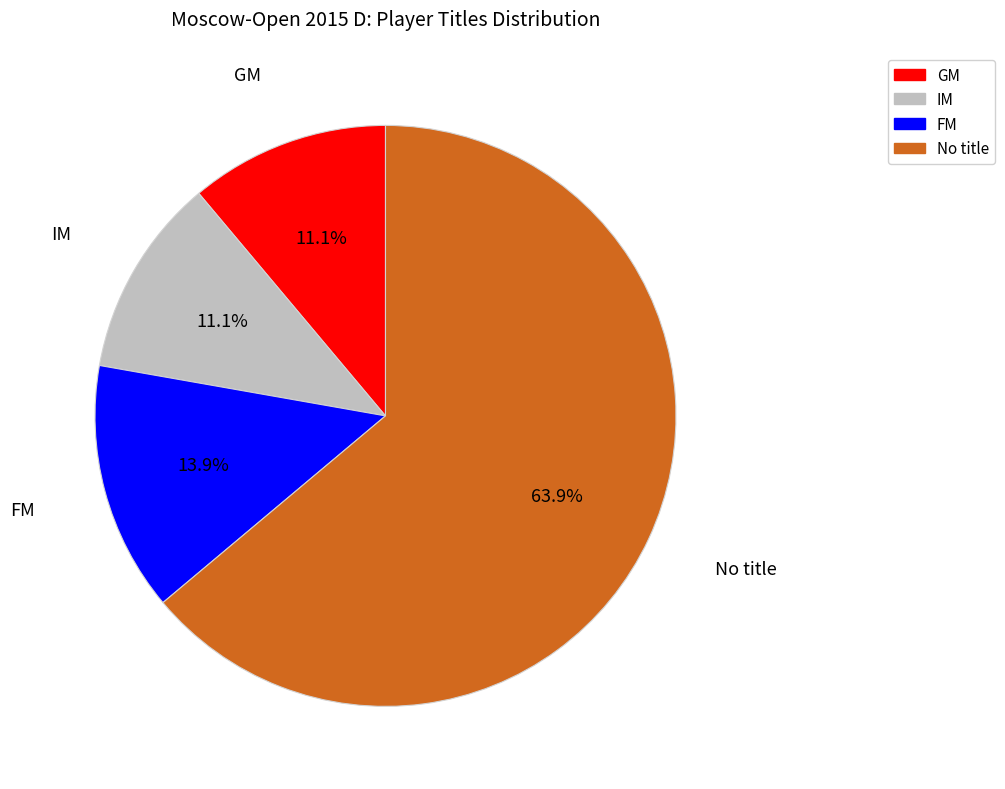

Does any single category account for the majority?

Yes